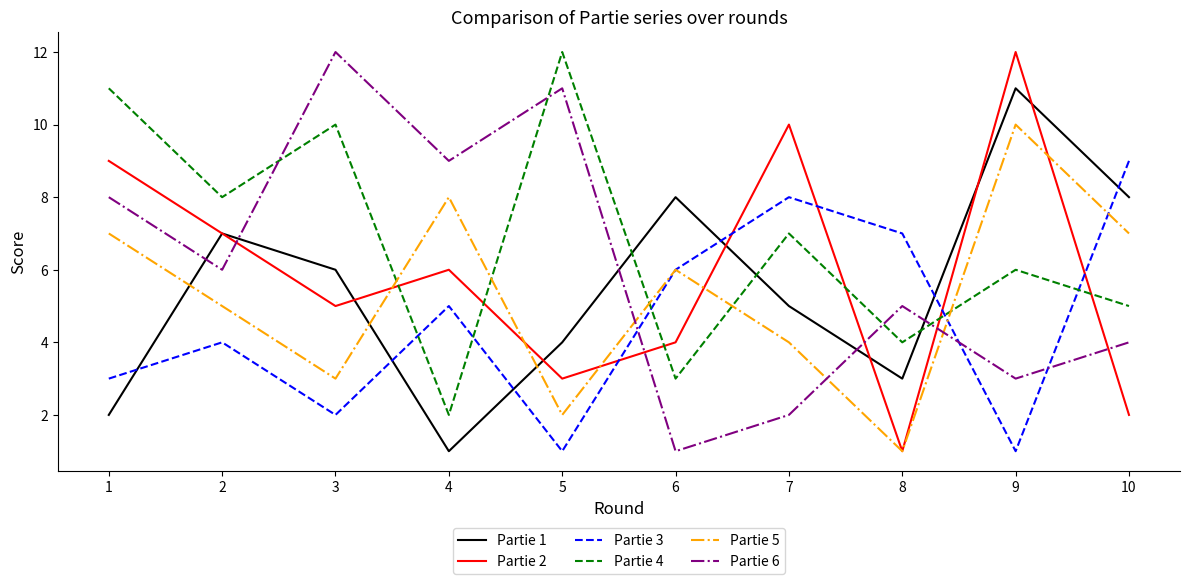

At 5, list the series in order from smallest to largest.

Partie 3, Partie 5, Partie 2, Partie 1, Partie 6, Partie 4